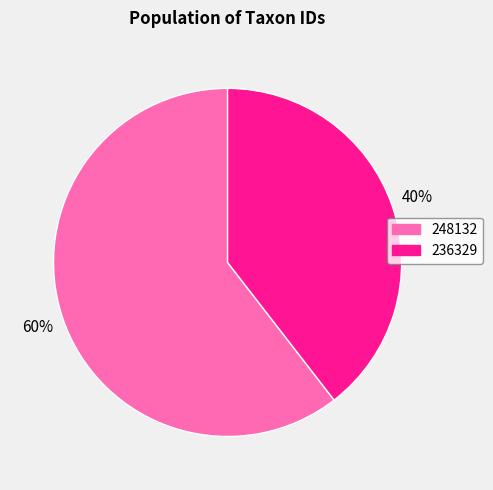

What percentage is the 236329 slice, to the nearest percent?

40%